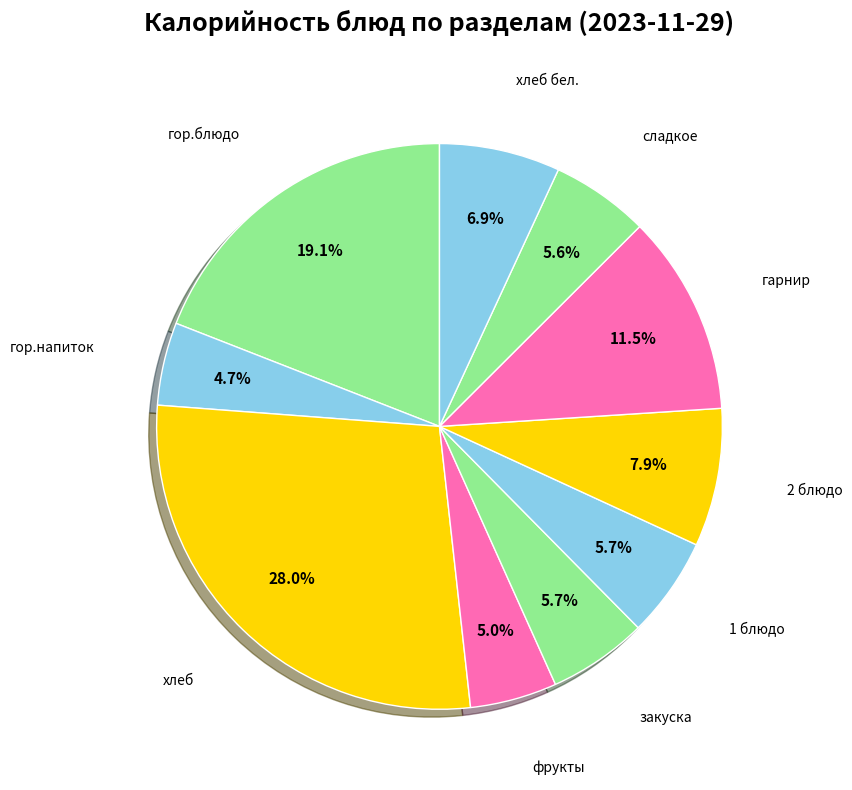

What is the largest slice in the pie chart?

хлеб